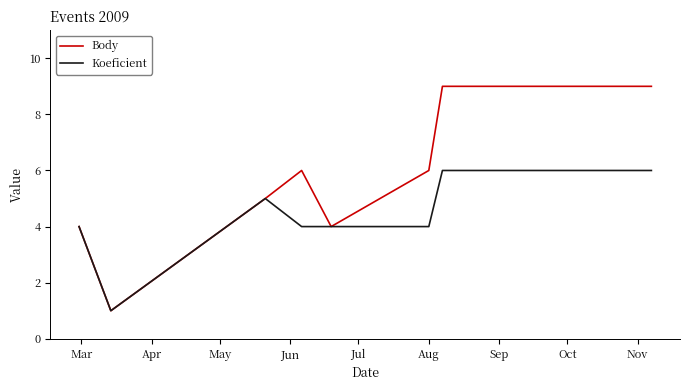

How many Koeficient values are between 4 and 6?

7